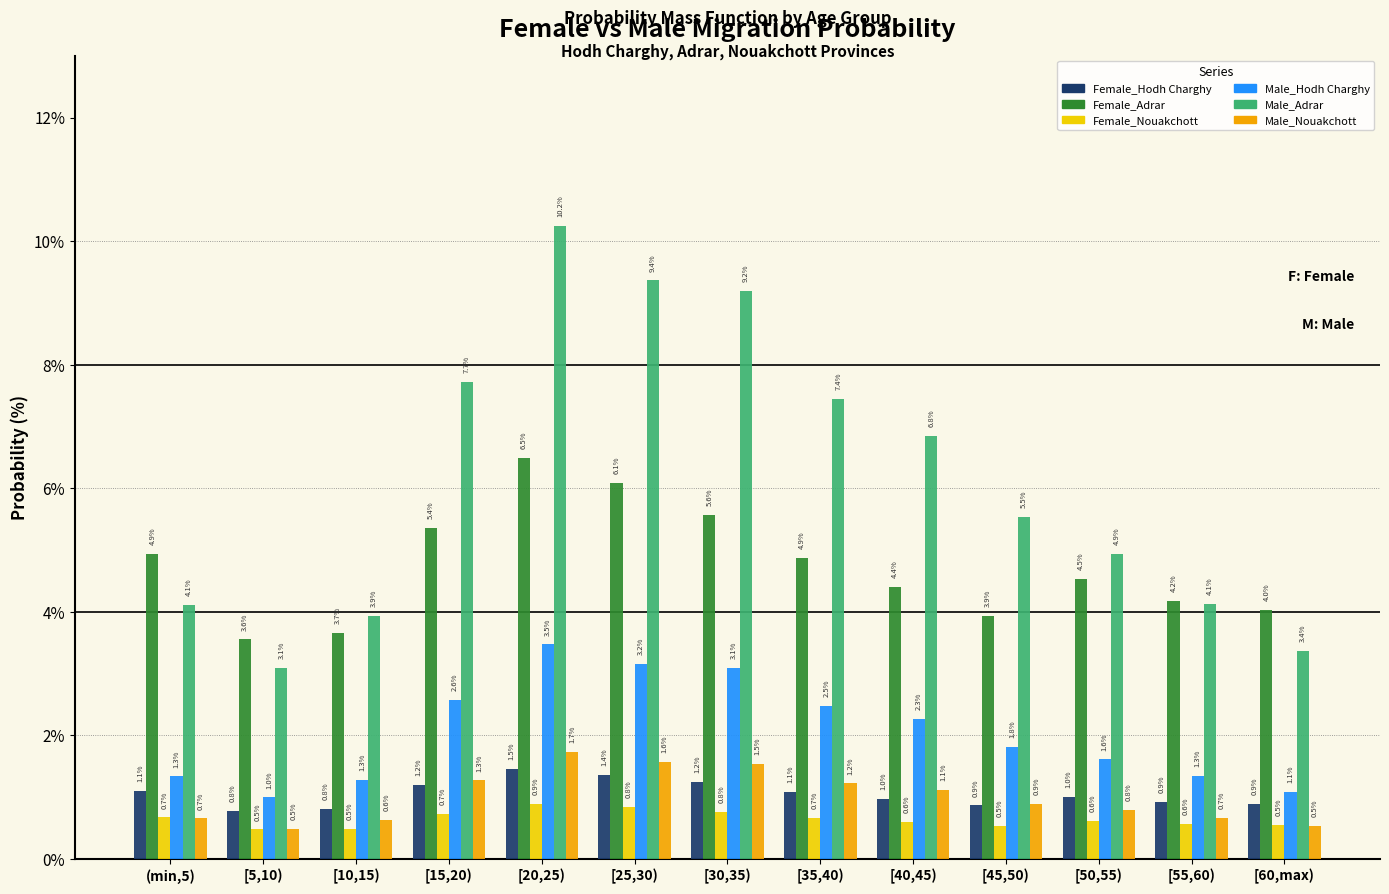

Reading left to right, list all the values displayed in this chart.

Female_Hodh Charghy: (min,5)=1.1	[5,10)=0.8	[10,15)=0.8	[15,20)=1.2	[20,25)=1.5	[25,30)=1.4	[30,35)=1.2	[35,40)=1.1	[40,45)=1.0	[45,50)=0.9	[50,55)=1.0	[55,60)=0.9	[60,max)=0.9
Female_Adrar: (min,5)=4.9	[5,10)=3.6	[10,15)=3.7	[15,20)=5.4	[20,25)=6.5	[25,30)=6.1	[30,35)=5.6	[35,40)=4.9	[40,45)=4.4	[45,50)=3.9	[50,55)=4.5	[55,60)=4.2	[60,max)=4.0
Female_Nouakchott: (min,5)=0.7	[5,10)=0.5	[10,15)=0.5	[15,20)=0.7	[20,25)=0.9	[25,30)=0.8	[30,35)=0.8	[35,40)=0.7	[40,45)=0.6	[45,50)=0.5	[50,55)=0.6	[55,60)=0.6	[60,max)=0.5
Male_Hodh Charghy: (min,5)=1.3	[5,10)=1.0	[10,15)=1.3	[15,20)=2.6	[20,25)=3.5	[25,30)=3.2	[30,35)=3.1	[35,40)=2.5	[40,45)=2.3	[45,50)=1.8	[50,55)=1.6	[55,60)=1.3	[60,max)=1.1
Male_Adrar: (min,5)=4.1	[5,10)=3.1	[10,15)=3.9	[15,20)=7.7	[20,25)=10.2	[25,30)=9.4	[30,35)=9.2	[35,40)=7.4	[40,45)=6.8	[45,50)=5.5	[50,55)=4.9	[55,60)=4.1	[60,max)=3.4
Male_Nouakchott: (min,5)=0.7	[5,10)=0.5	[10,15)=0.6	[15,20)=1.3	[20,25)=1.7	[25,30)=1.6	[30,35)=1.5	[35,40)=1.2	[40,45)=1.1	[45,50)=0.9	[50,55)=0.8	[55,60)=0.7	[60,max)=0.5